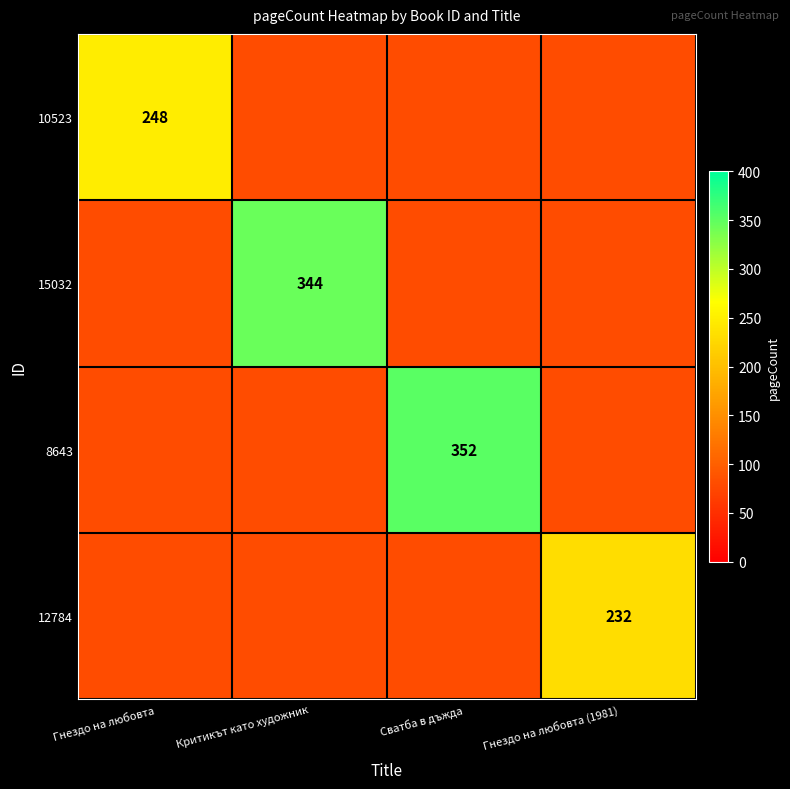

What is the total value across all series at Сватба в дъжда?

592